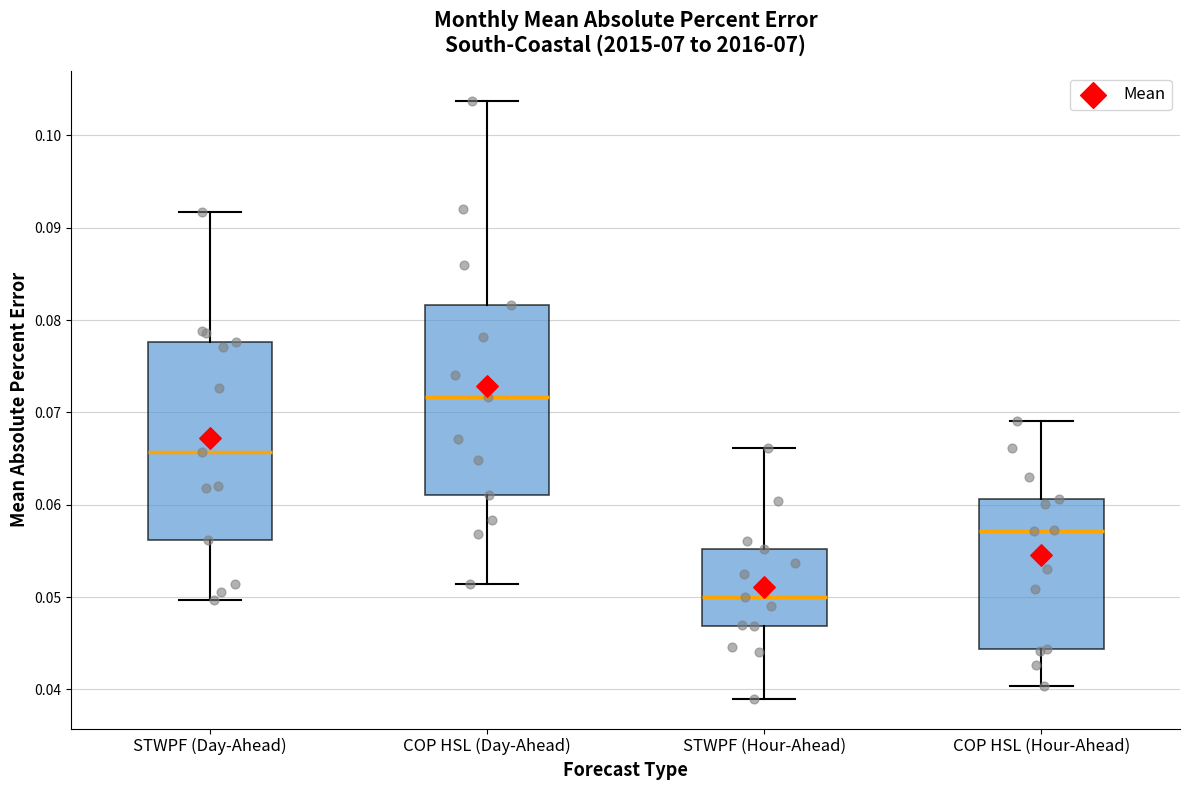

Which box's median line is the lowest?

STWPF (Hour-Ahead)